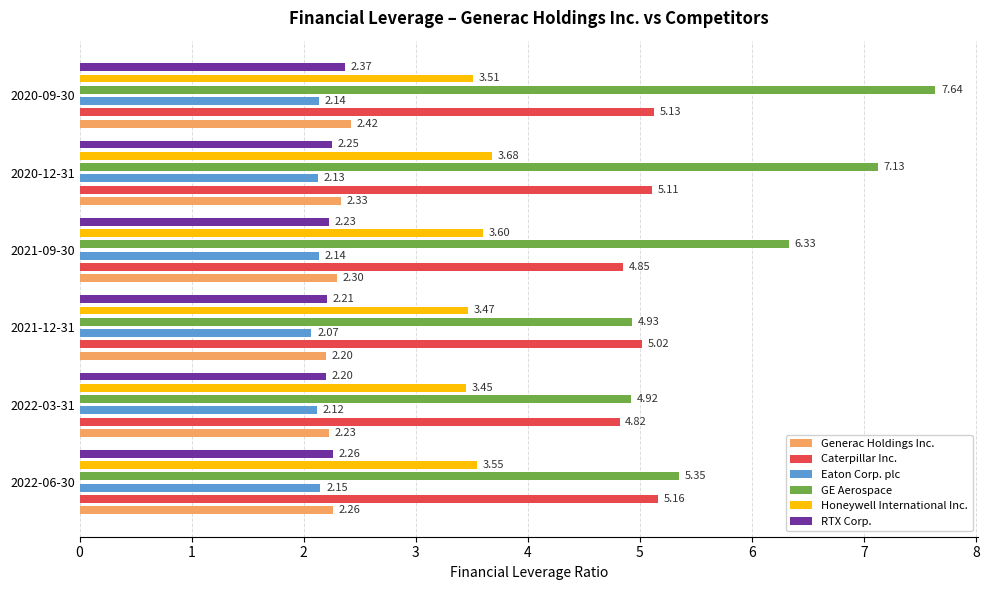

What is the sum of the Caterpillar Inc. values at 2020-12-31 and 2021-12-31?

10.1